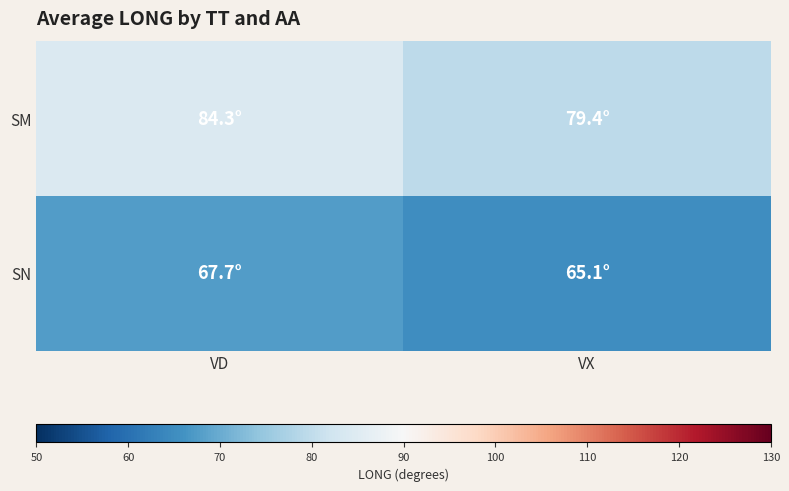

Rank the series by their maximum value, from lowest to highest.

SN, SM